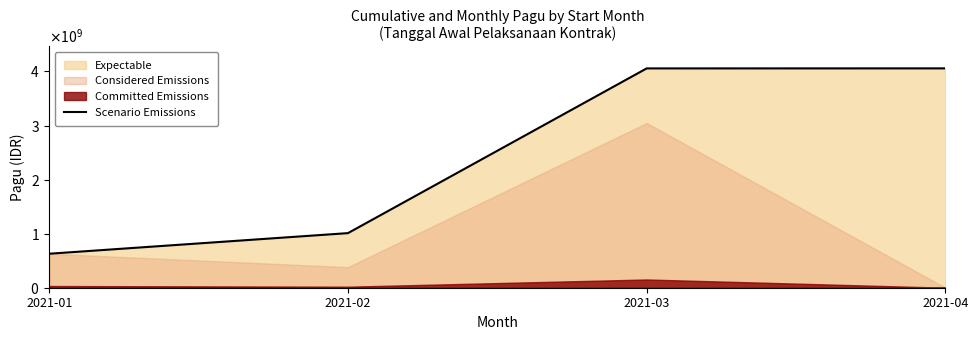

Approximately how many times larger is the value at 2021-03 compared to 2021-02?

4.0